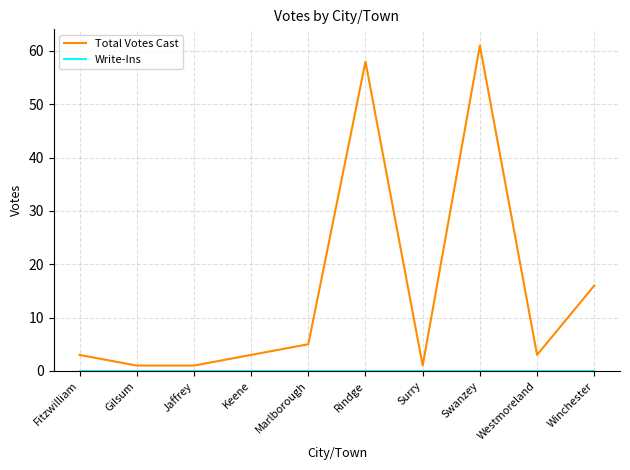

What position from the right is Marlborough?

6